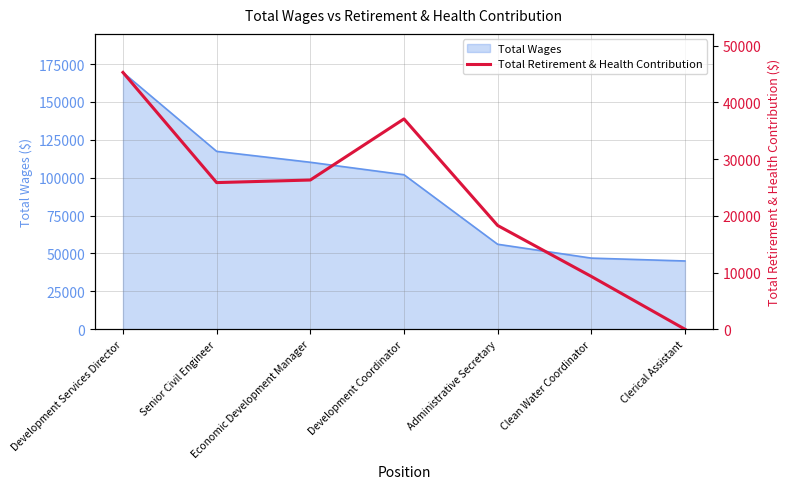

What is the sum of all values?

162219